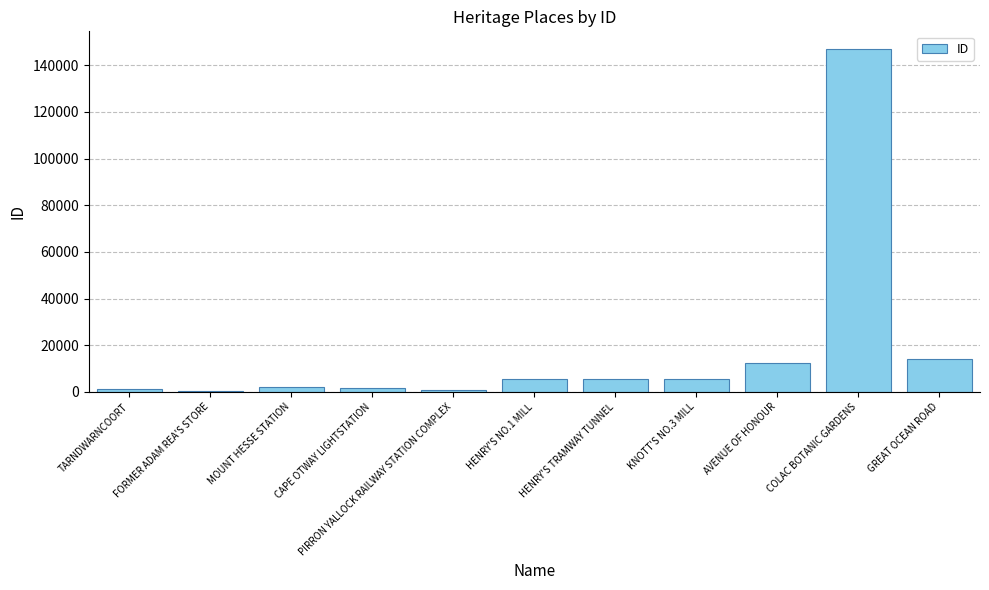

Read the value at HENRY'S TRAMWAY TUNNEL.

5582